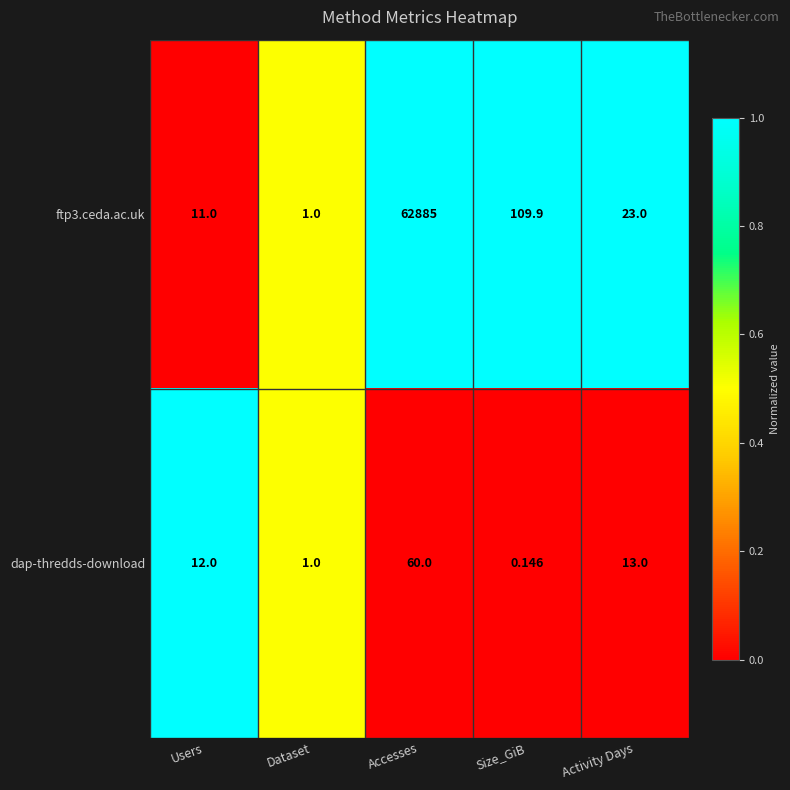

At how many categories does at least one series exceed 0?

5